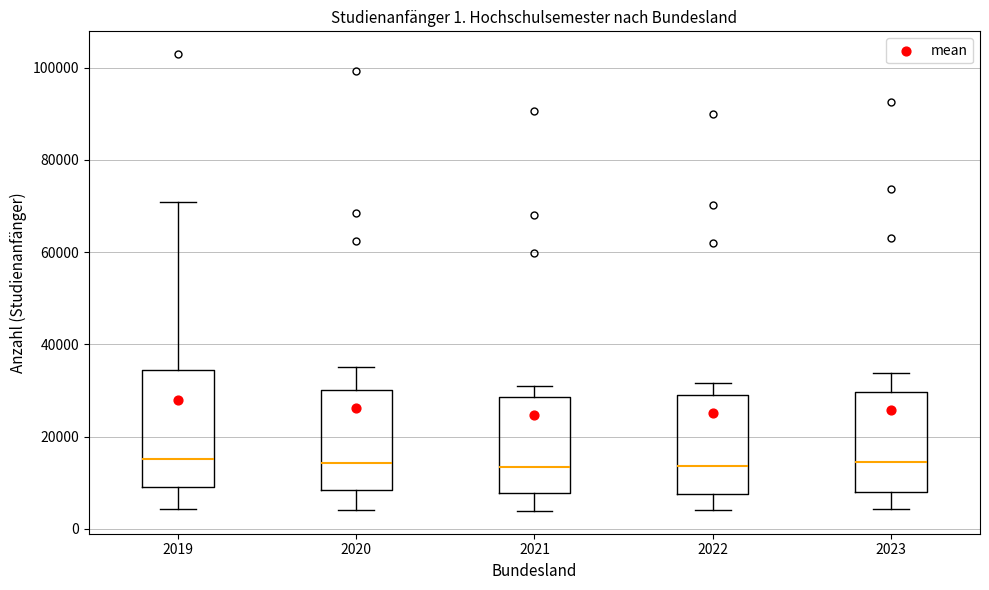

Comparing the boxes themselves (not the whiskers), which one is the tallest?

2019